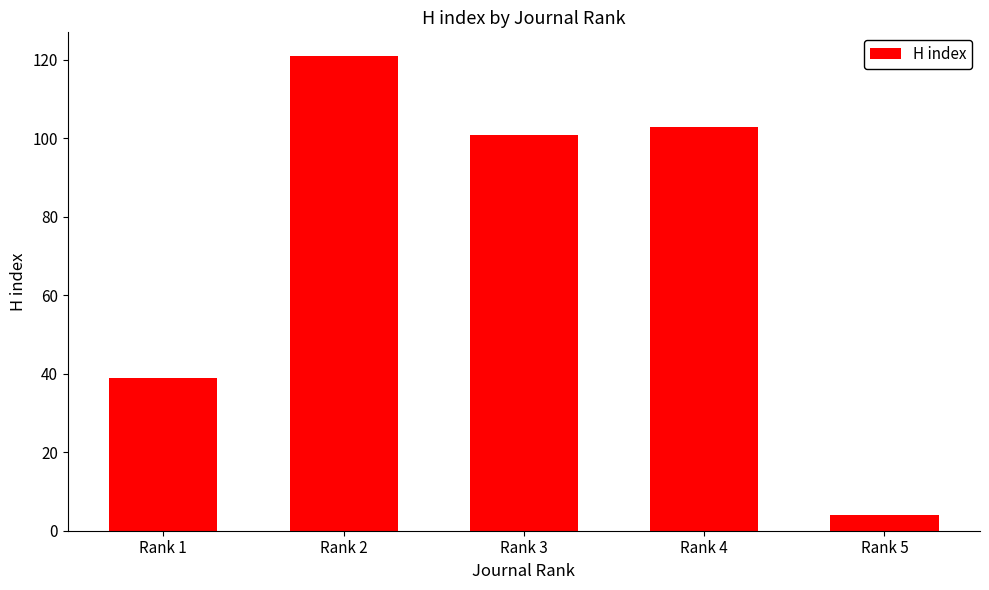

What is the maximum value shown in the chart?

121